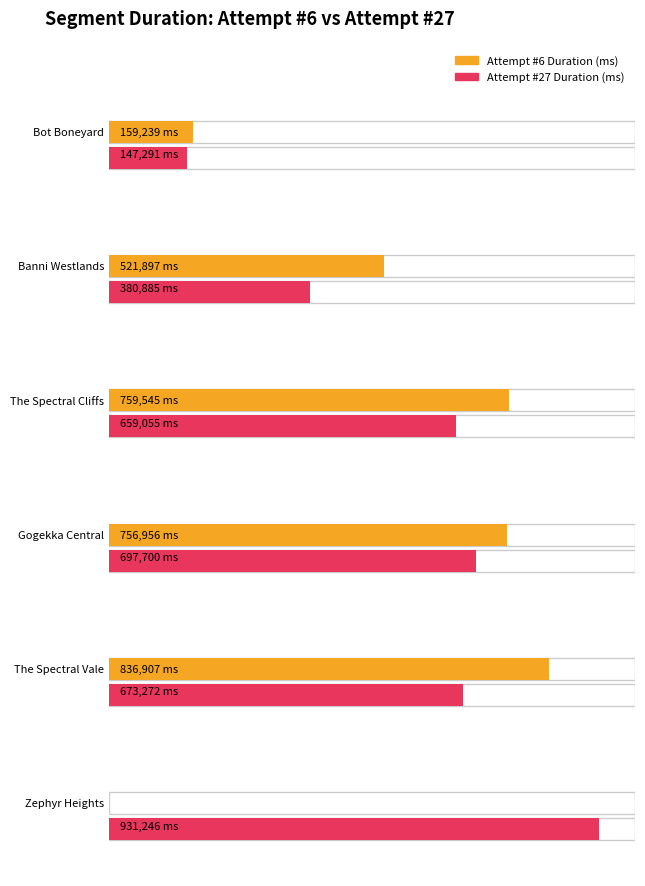

What is the difference between the Attempt #27 Duration (ms) values at Zephyr Heights and The Spectral Vale?

257974